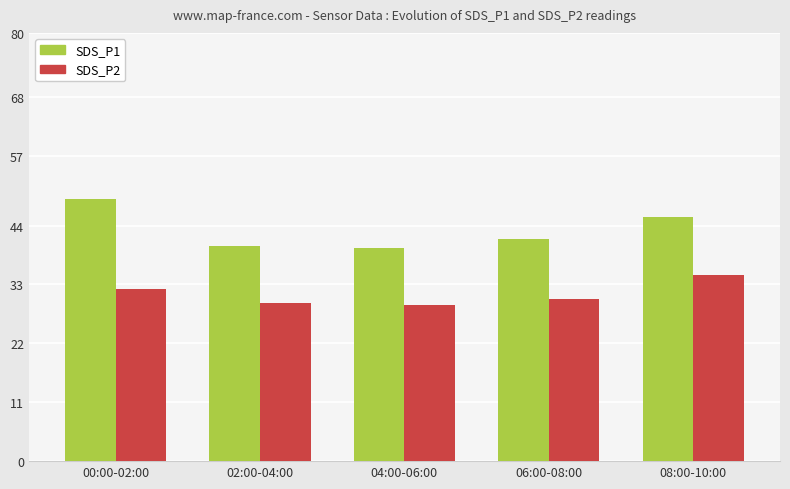

At 02:00-04:00, list the series in order from largest to smallest.

SDS_P1, SDS_P2